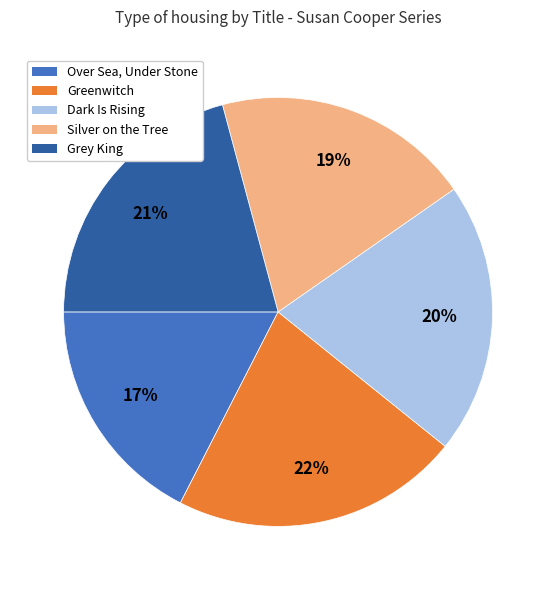

Does Greenwitch represent more than half of the total?

No